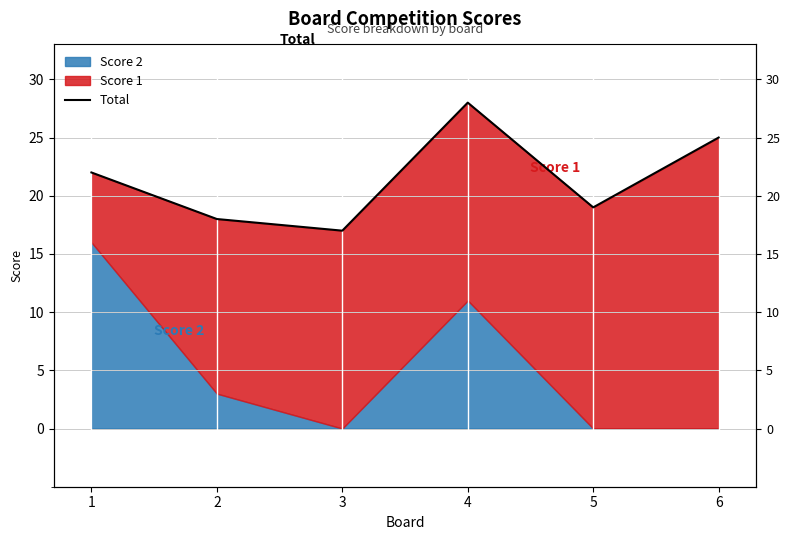

What is the value of the 4th point from the left?

28